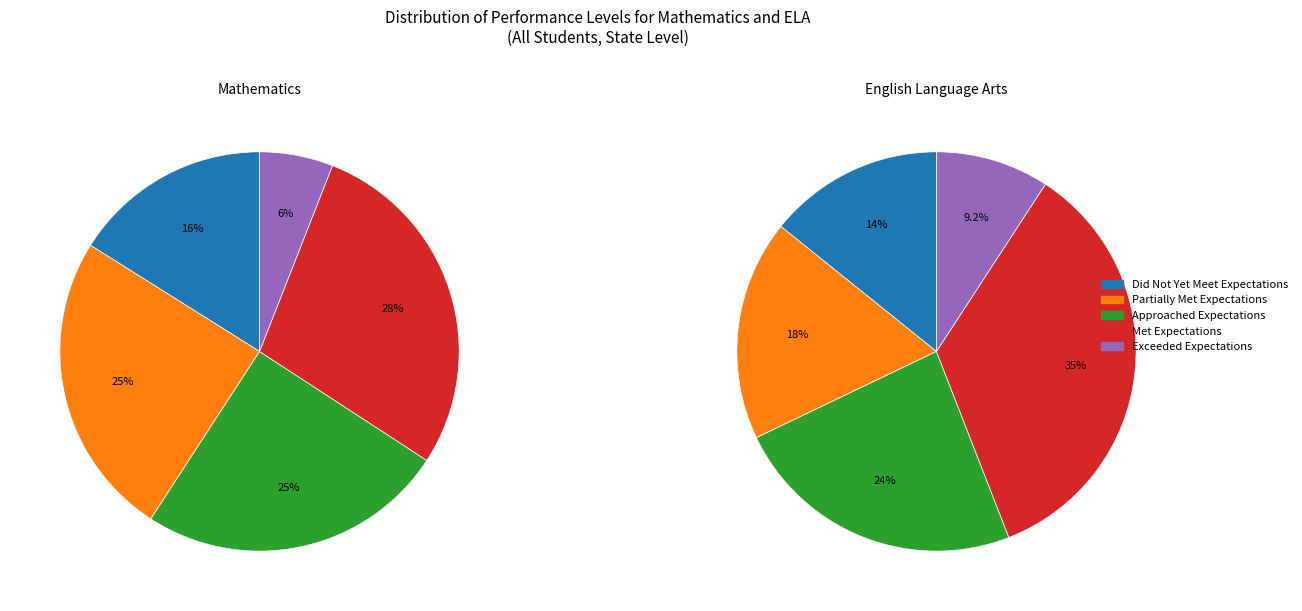

Is the sum of Approached Expectations and Partially Met Expectations greater than half?

No